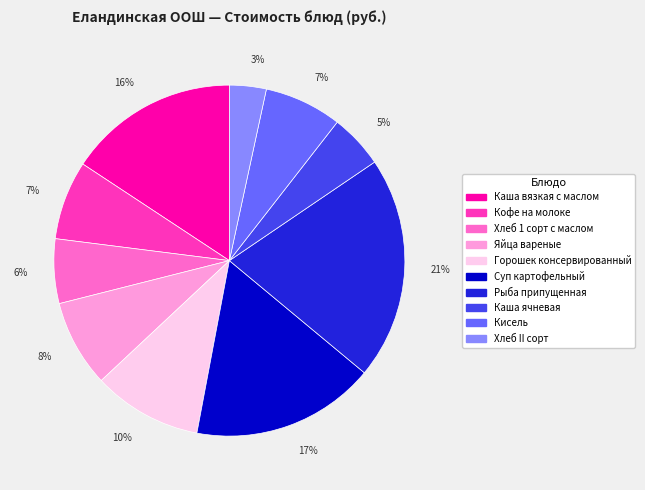

Which has a higher value, Хлеб II сорт or Кофе на молоке?

Кофе на молоке